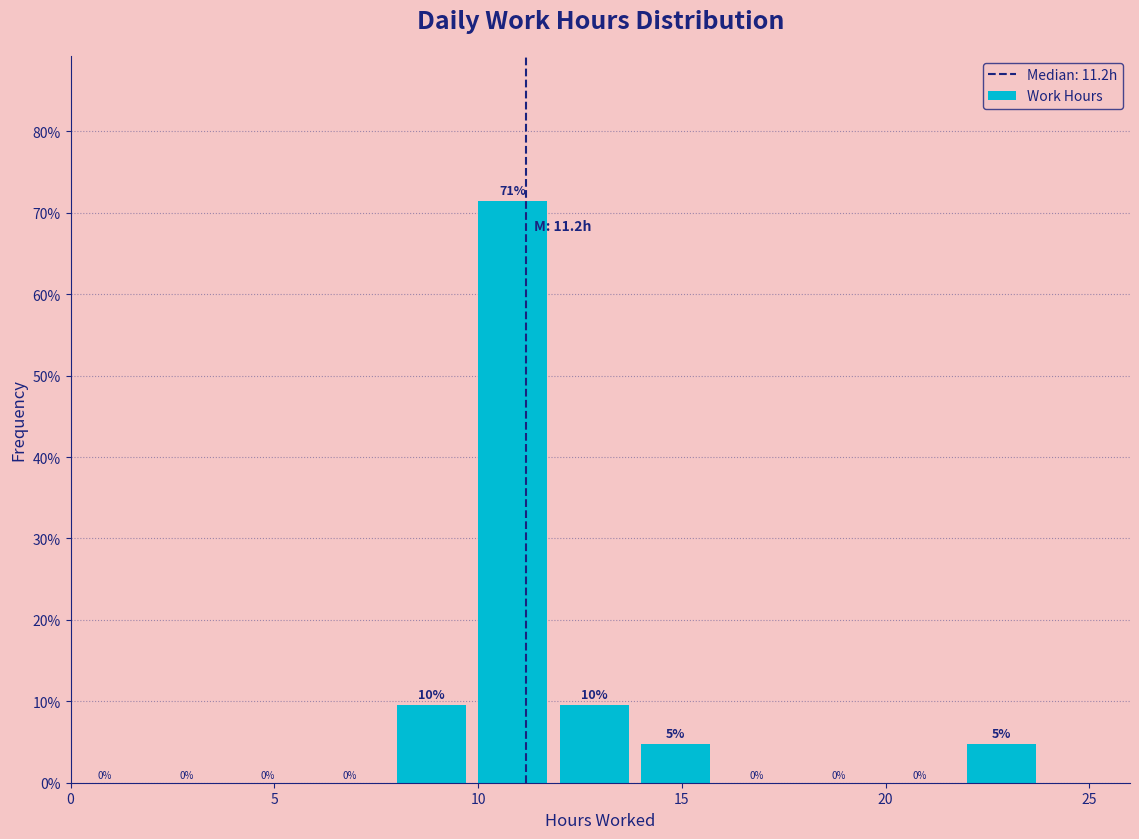

Which range on the x-axis has the tallest bar?

10 to 12